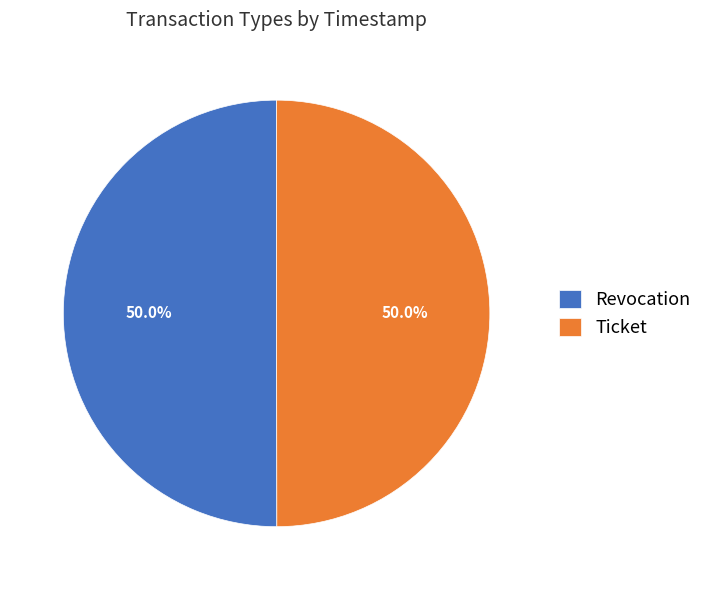

Approximately how many times larger is the value at Revocation compared to Ticket?

1.0